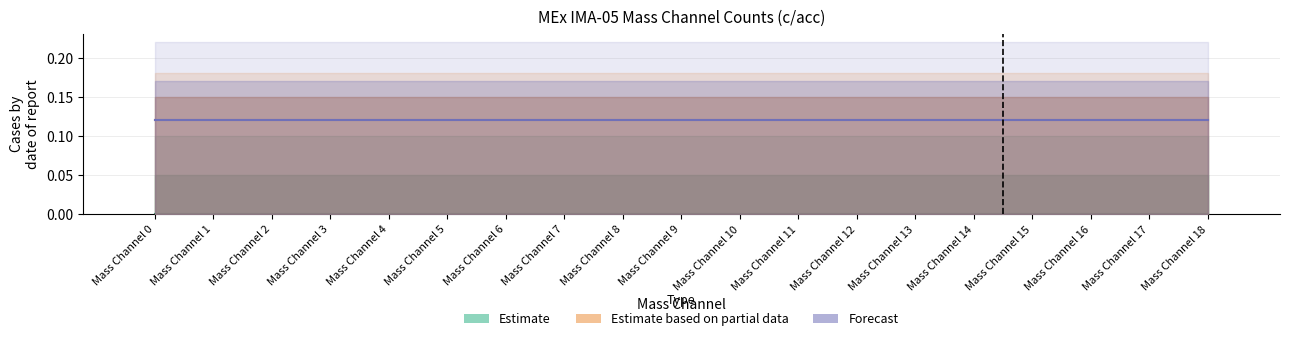

Reading left to right, list all the values displayed in this chart.

Estimate: 0.0	0.0	0.0	0.0	0.0	0.0	0.0	0.0	0.0	0.0	0.0	0.0	0.0	0.0	0.0	0.0	0.0	0.0	0.0
Estimate based on partial data: 0.1	0.1	0.1	0.1	0.1	0.1	0.1	0.1	0.1	0.1	0.1	0.1	0.1	0.1	0.1	0.1	0.1	0.1	0.1
Forecast: 0.1	0.1	0.1	0.1	0.1	0.1	0.1	0.1	0.1	0.1	0.1	0.1	0.1	0.1	0.1	0.1	0.1	0.1	0.1